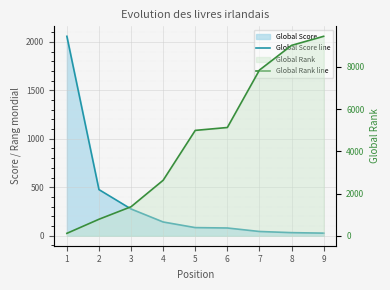

What is the value of the Global Rank line point at the 6th from the left?

5130